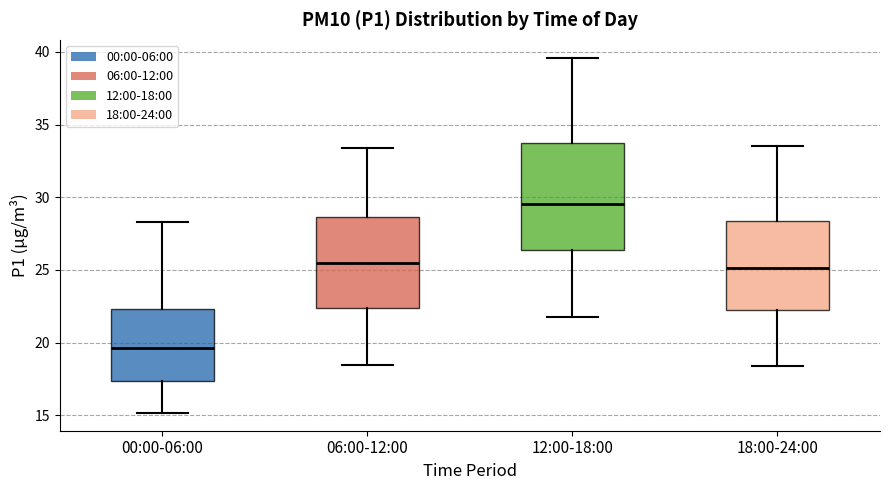

Which box's median line is the highest?

12:00-18:00